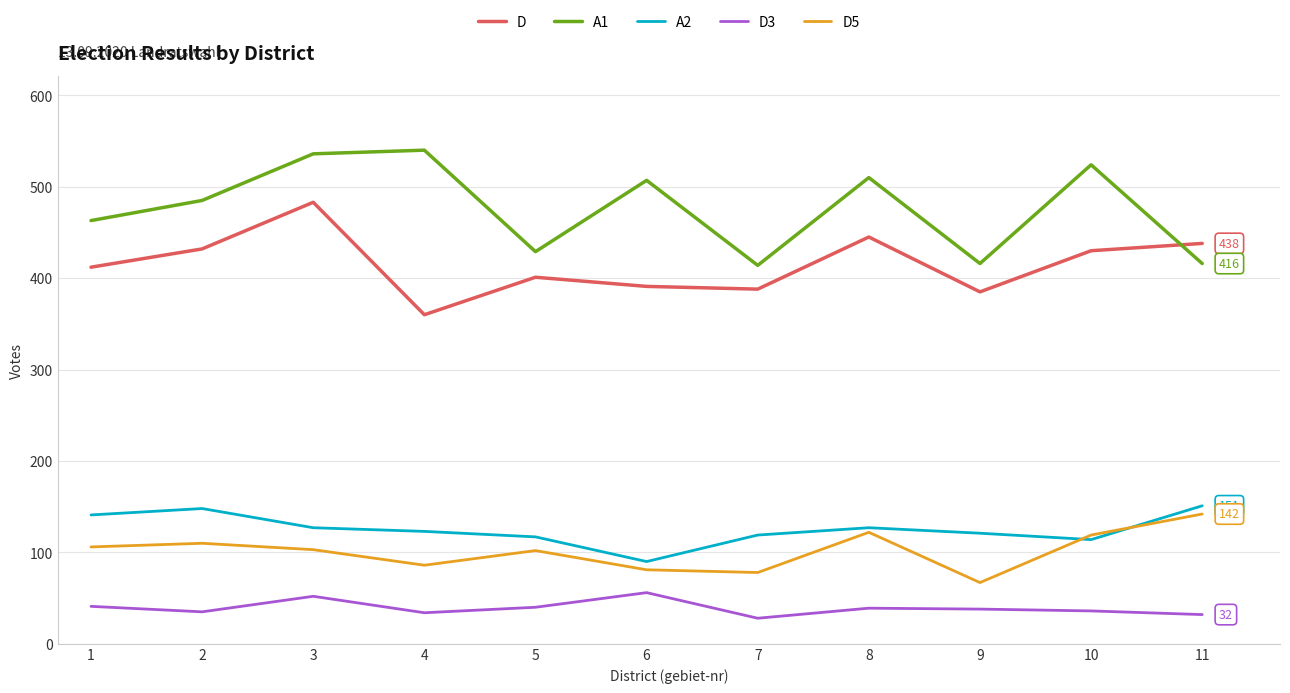

The value of D3 at 4 is 34. True or false?

True